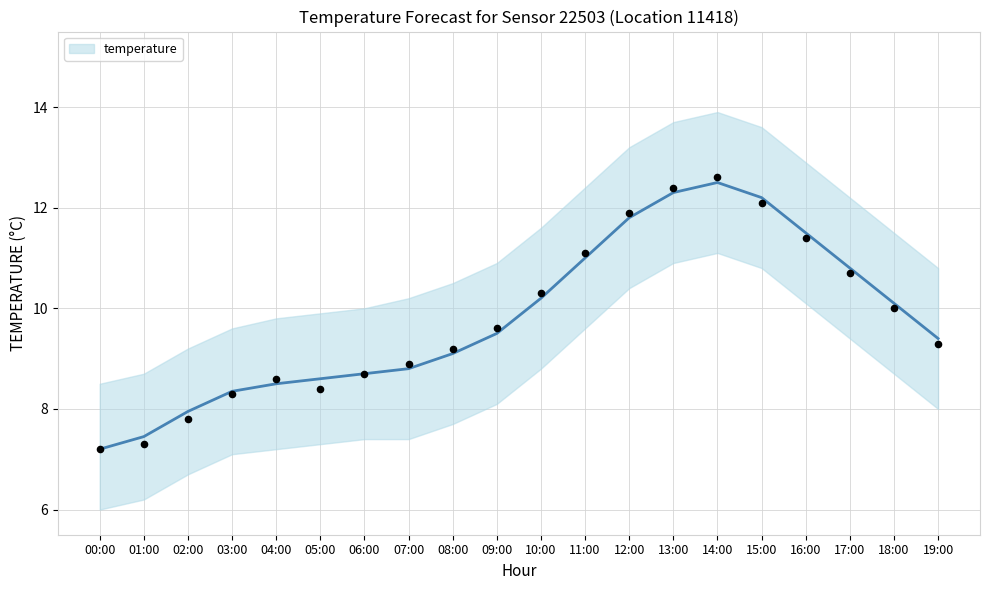

What is the change in value from 05:00 to 08:00?

+0.5